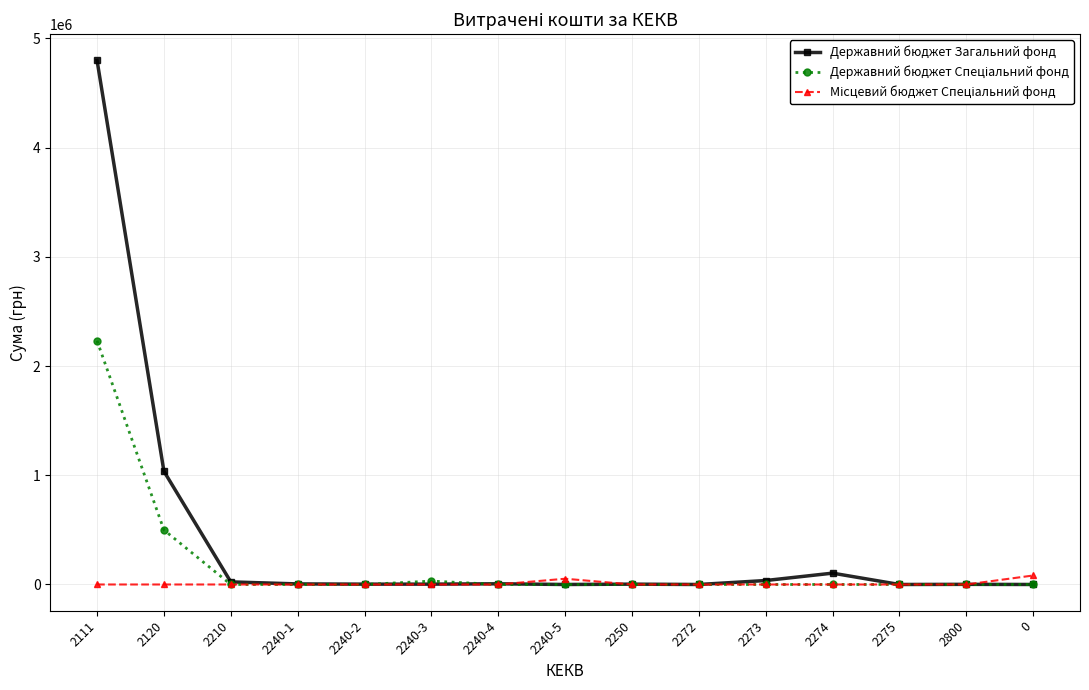

What is the maximum value shown in the chart?

4797604.4